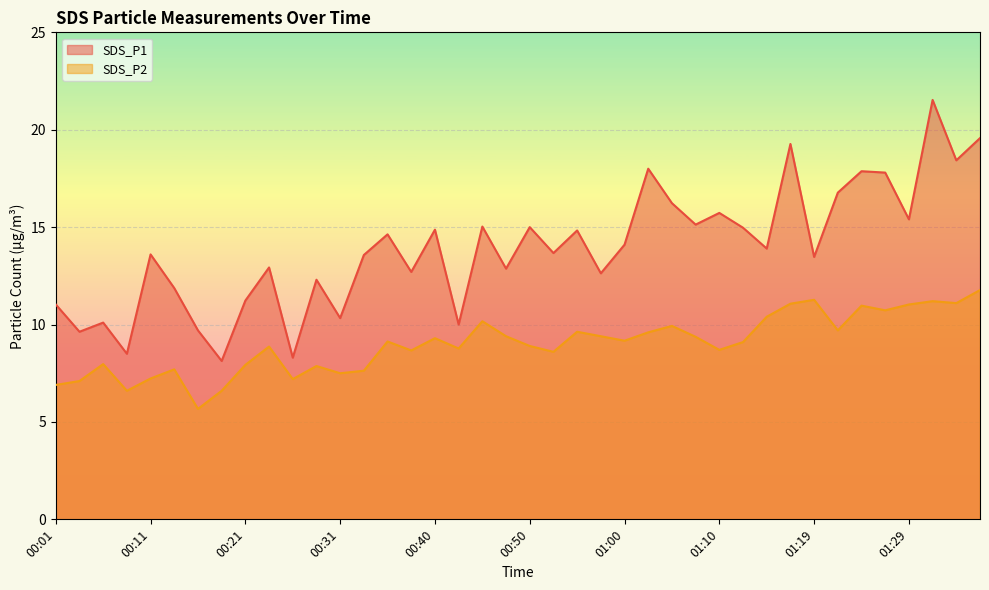

What is the value of the SDS_P2 point at the 24th from the left?

9.4